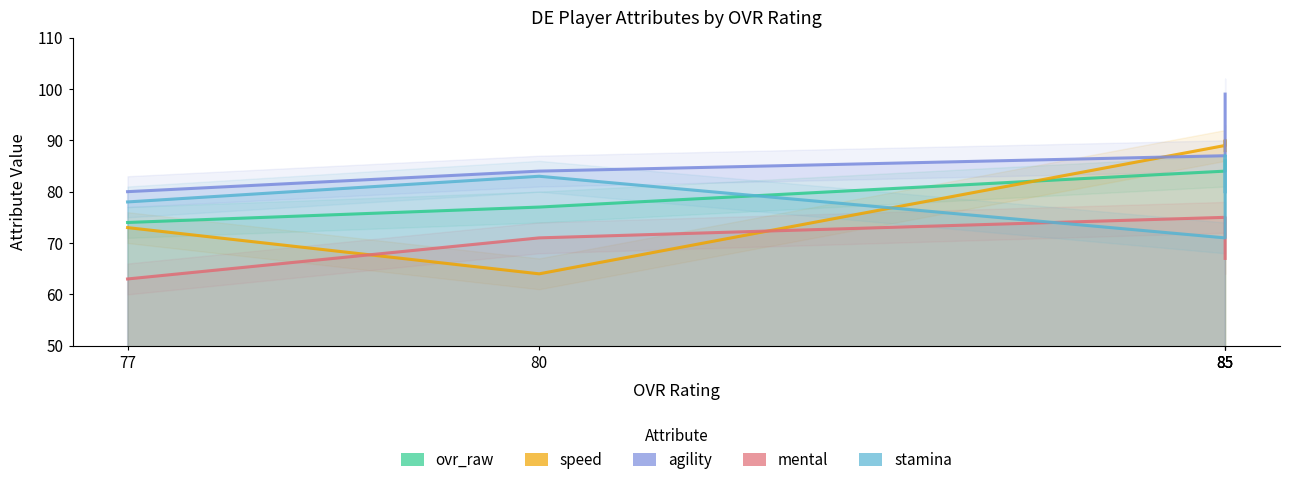

Which series has the largest total across all categories?

agility